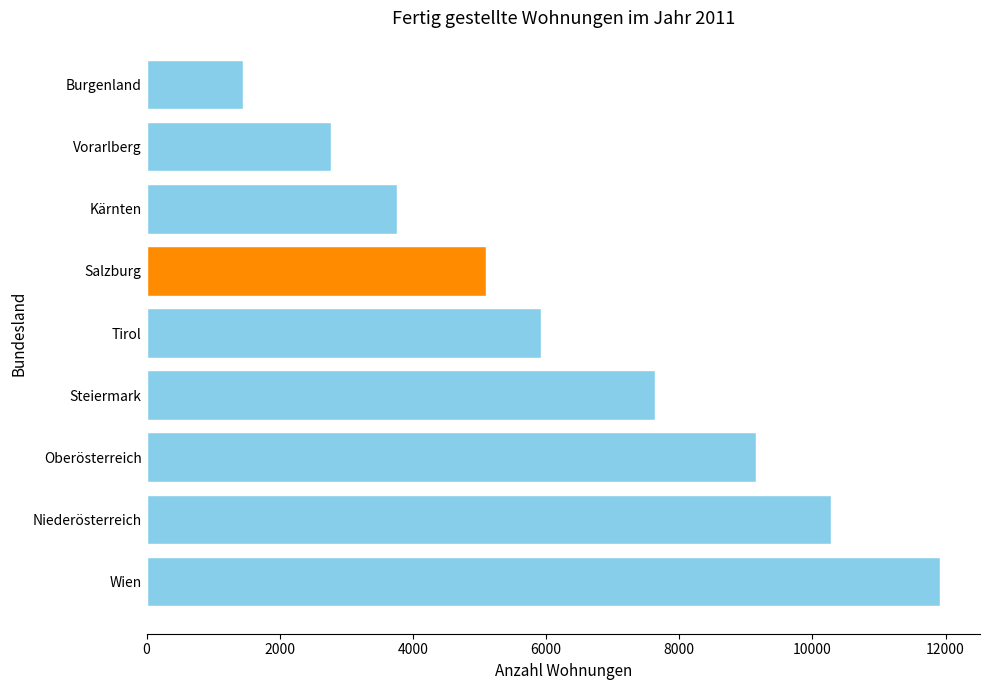

Does the chart contain any negative values?

No